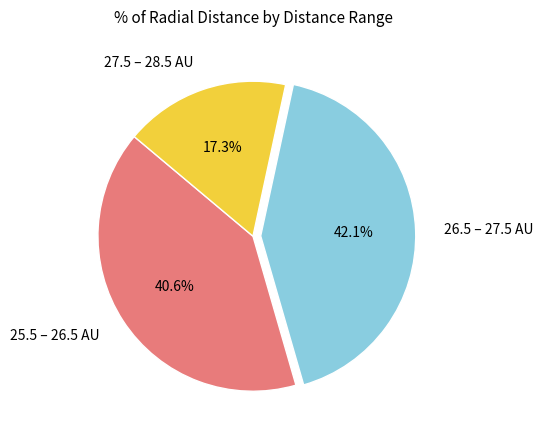

Is there any slice that represents more than half of the pie?

No